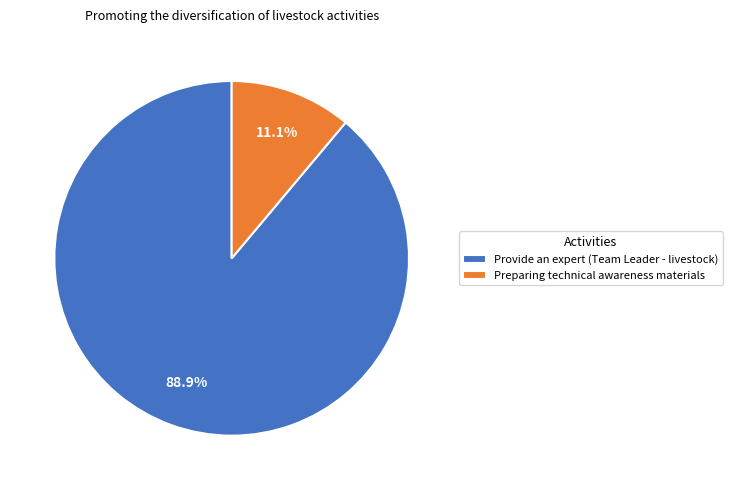

How many slices are in this pie chart?

2